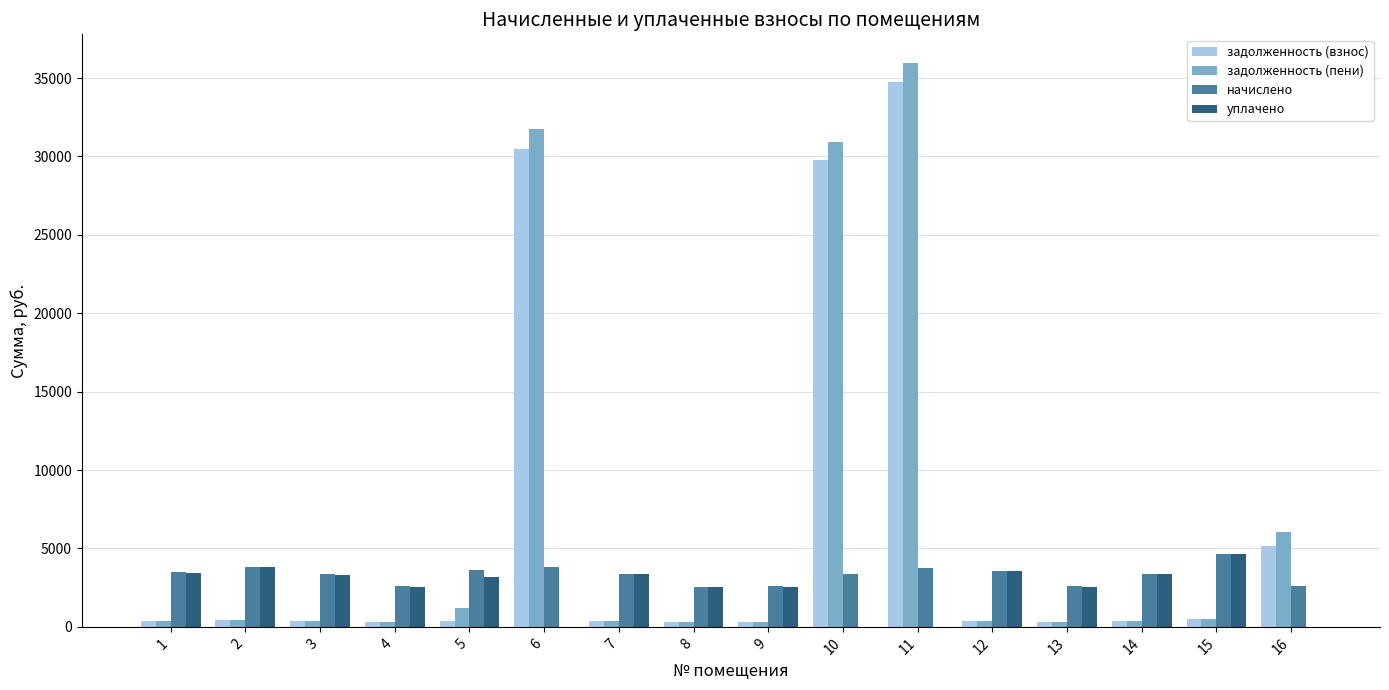

The value of задолженность (пени) at 6 is 31769.0. True or false?

True